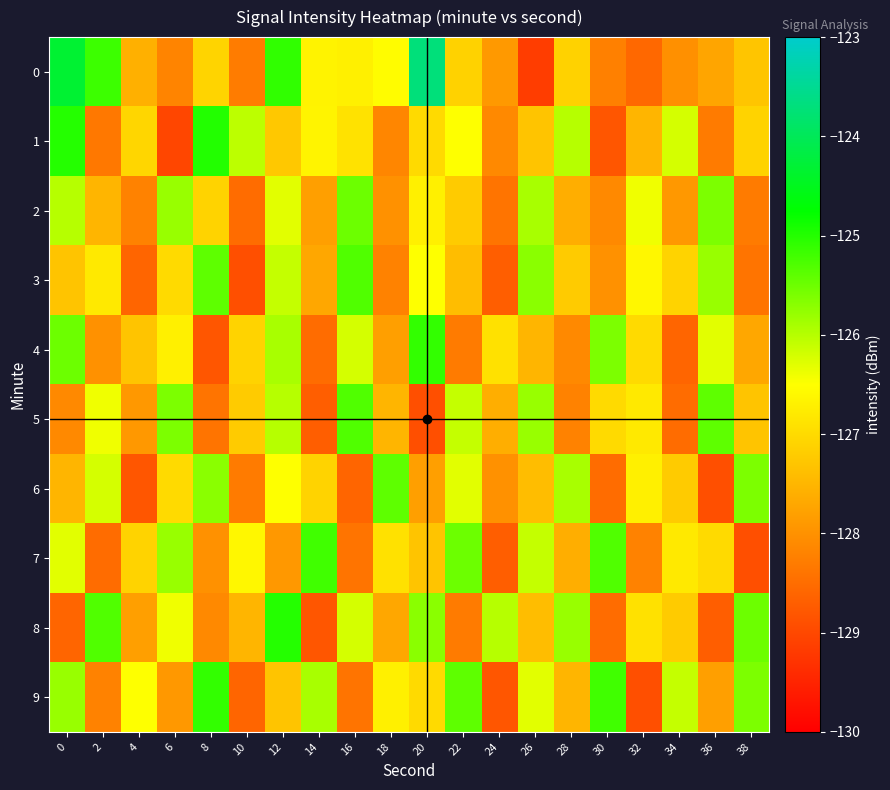

Which series has the largest total across all categories?

9